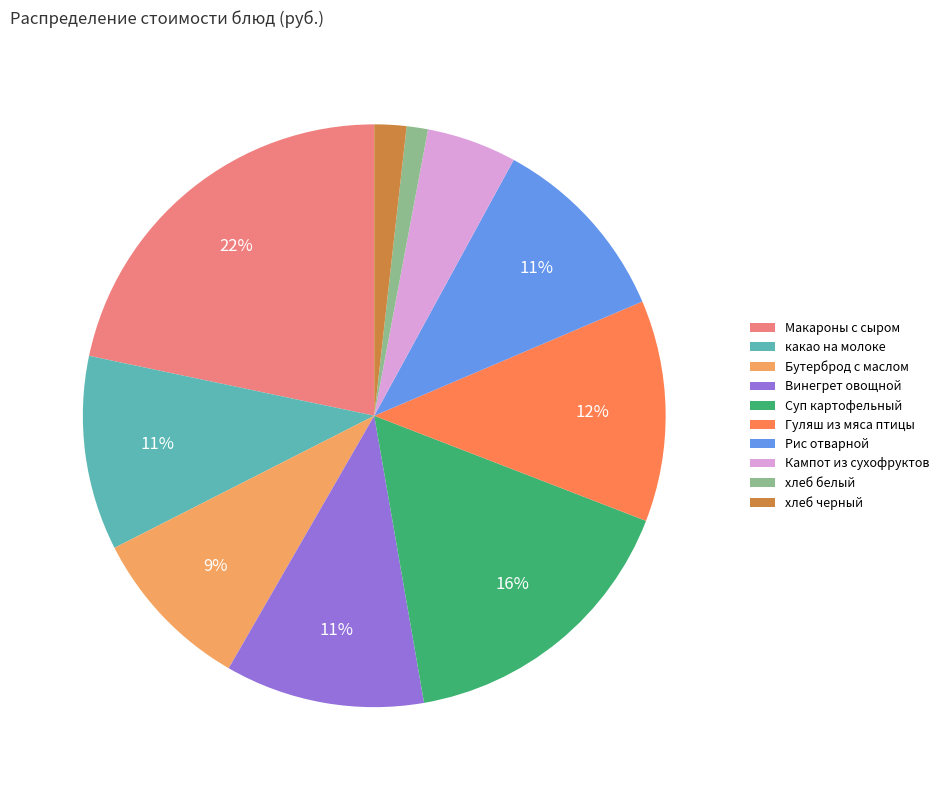

How many slices are in this pie chart?

10